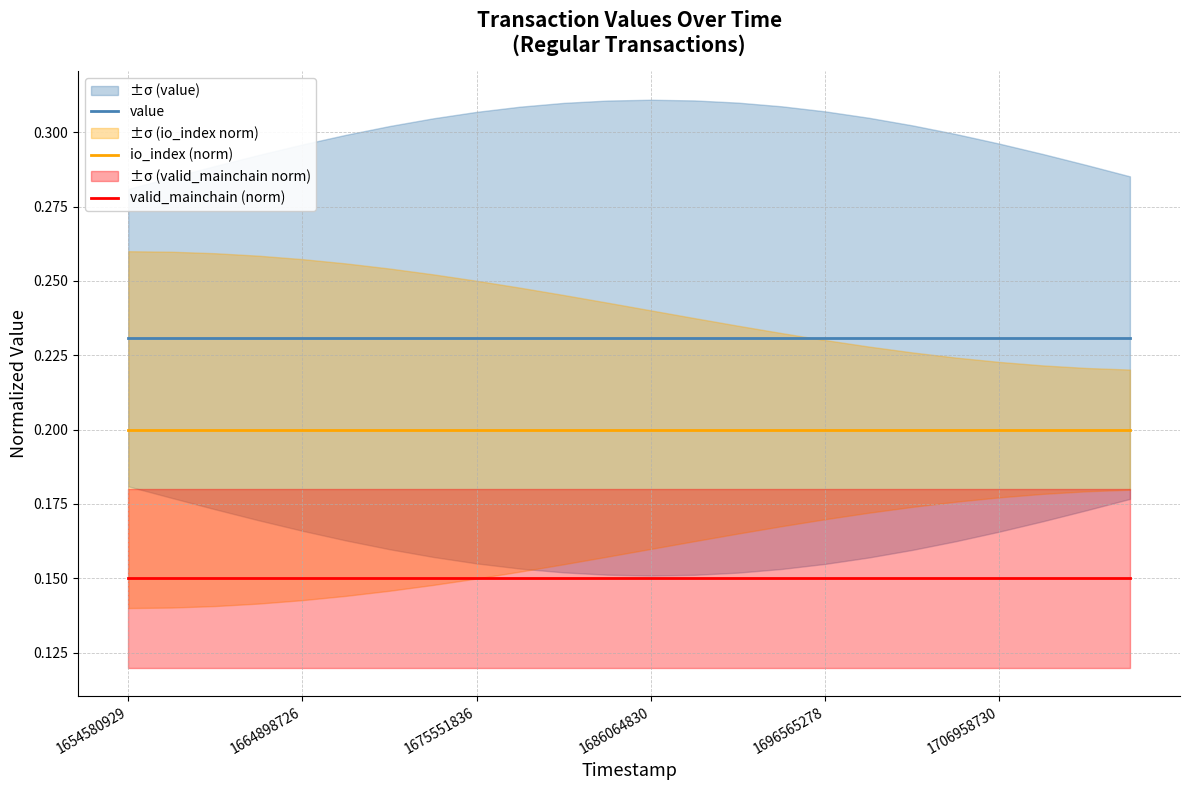

True or false: valid_mainchain (norm) and io_index (norm) cross at least once.

False